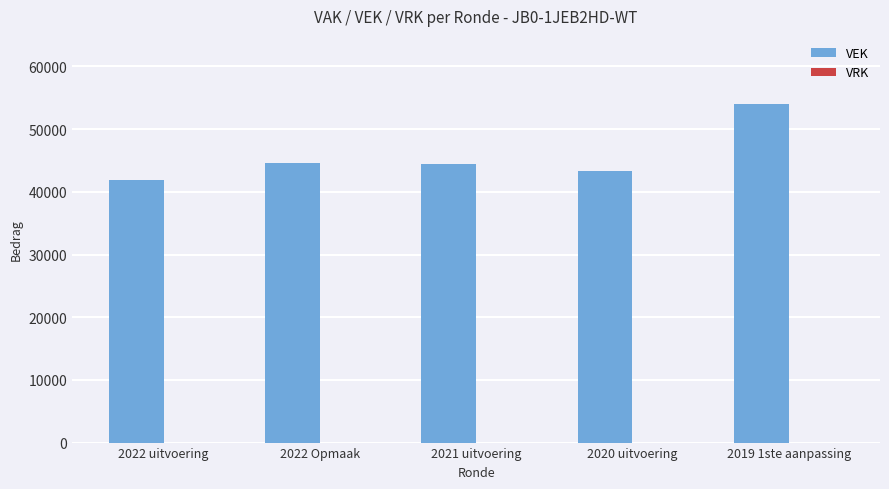

Is it true that the value at 2022 Opmaak is 44608?

True